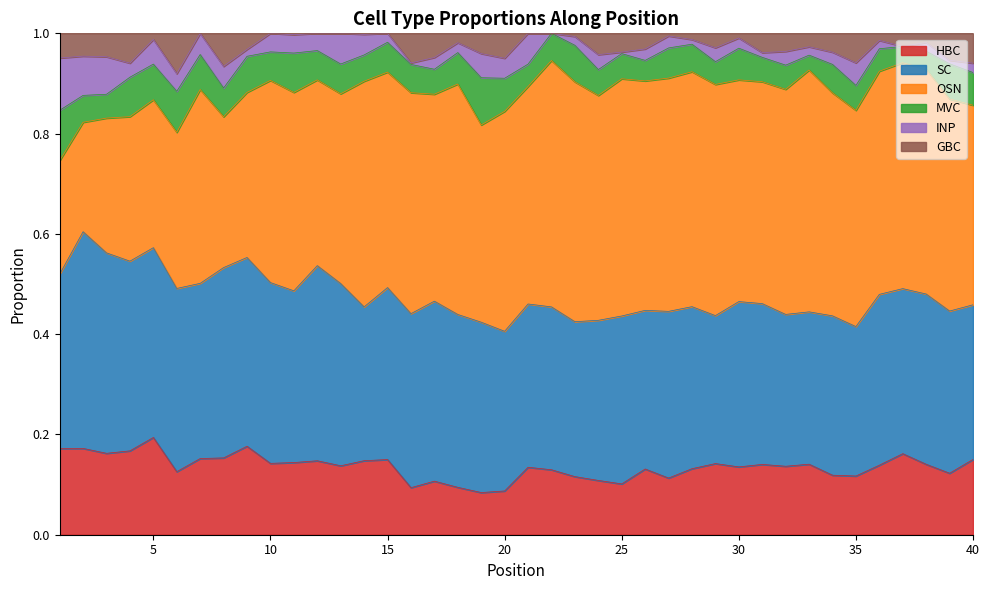

True or false: MVC and GBC cross at least once.

True